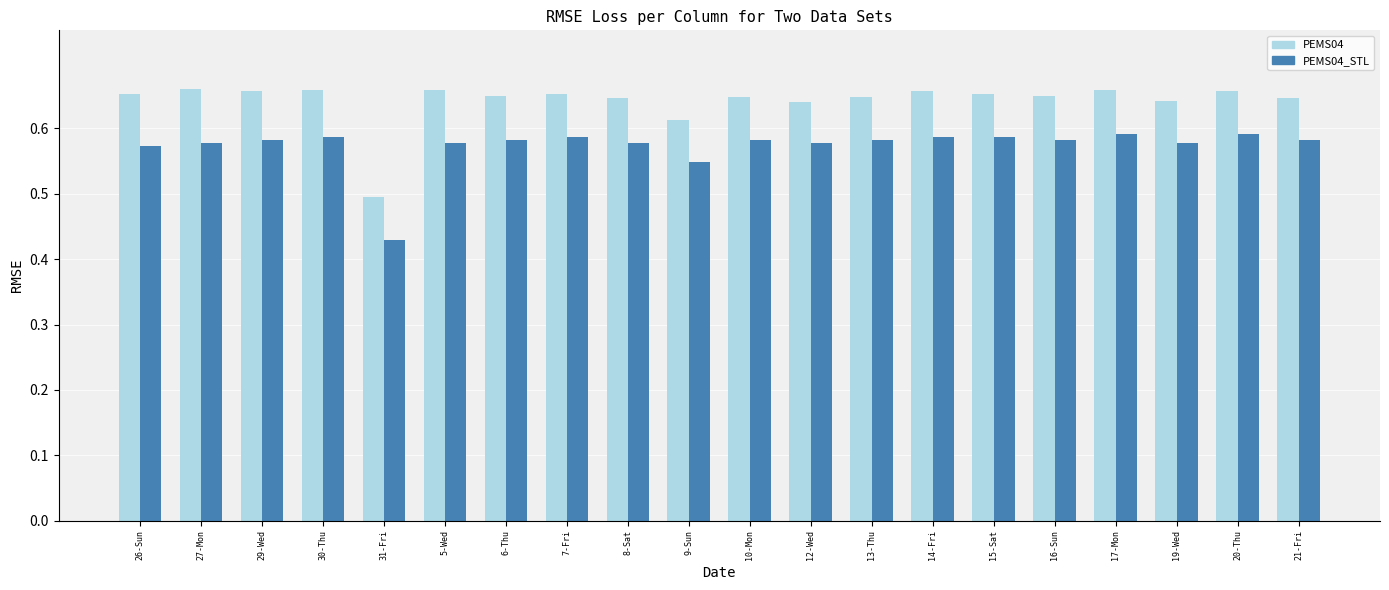

At which category does the chart reach its minimum across all series?

31-Fri